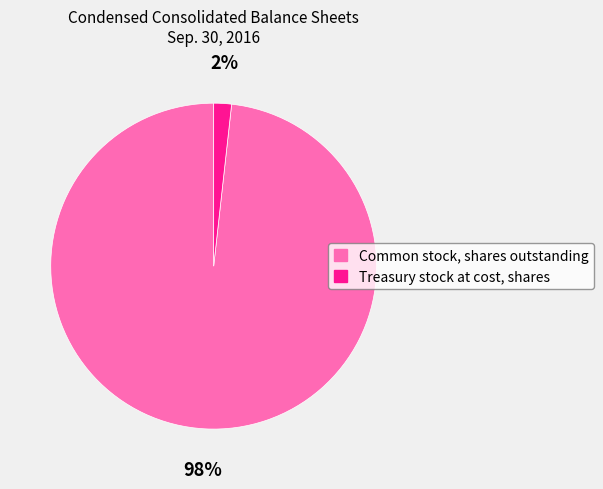

What percentage is the Common stock, shares outstanding slice, to the nearest percent?

98%